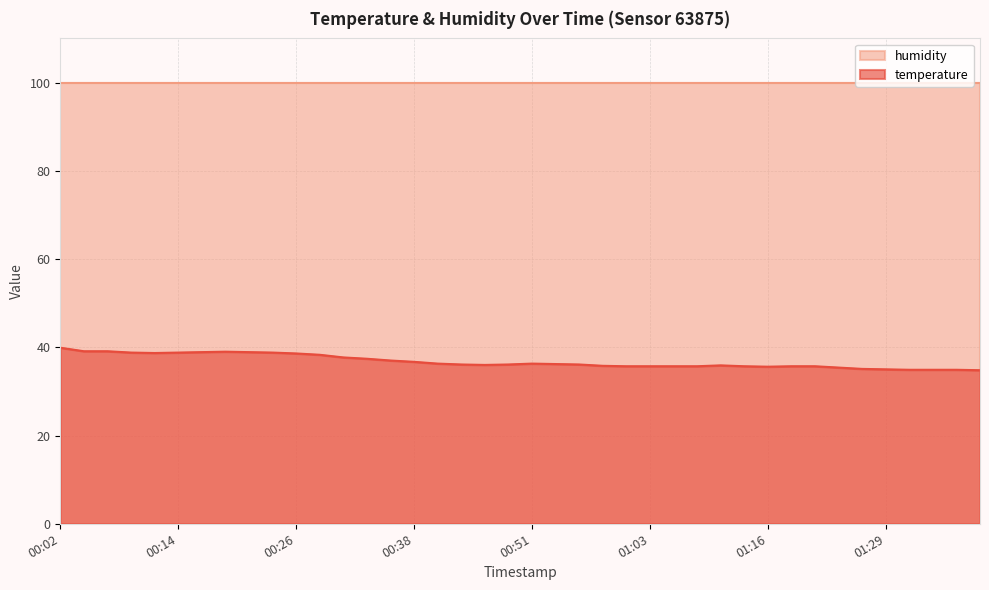

Does the chart have visible grid lines?

Yes